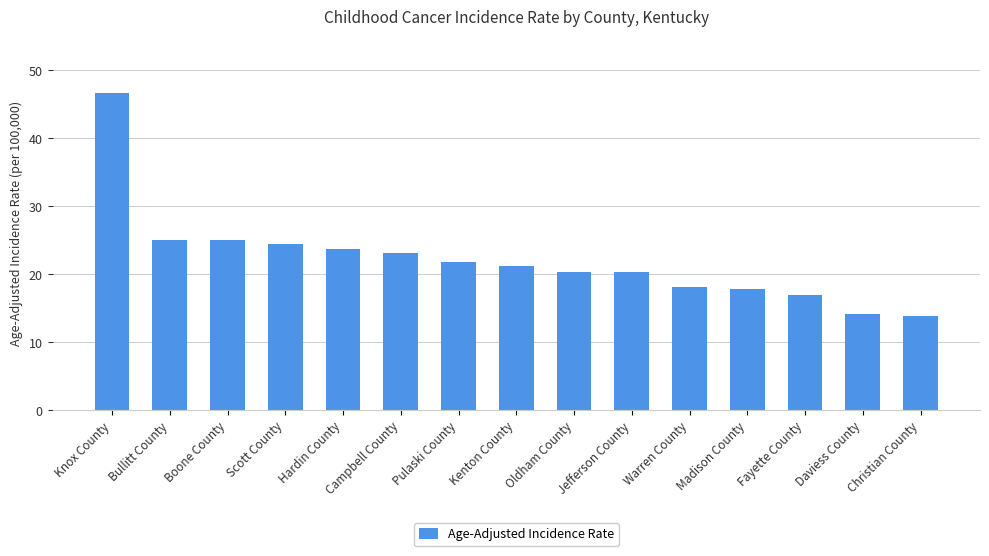

What is the change in value from Campbell County to Warren County?

-5.0